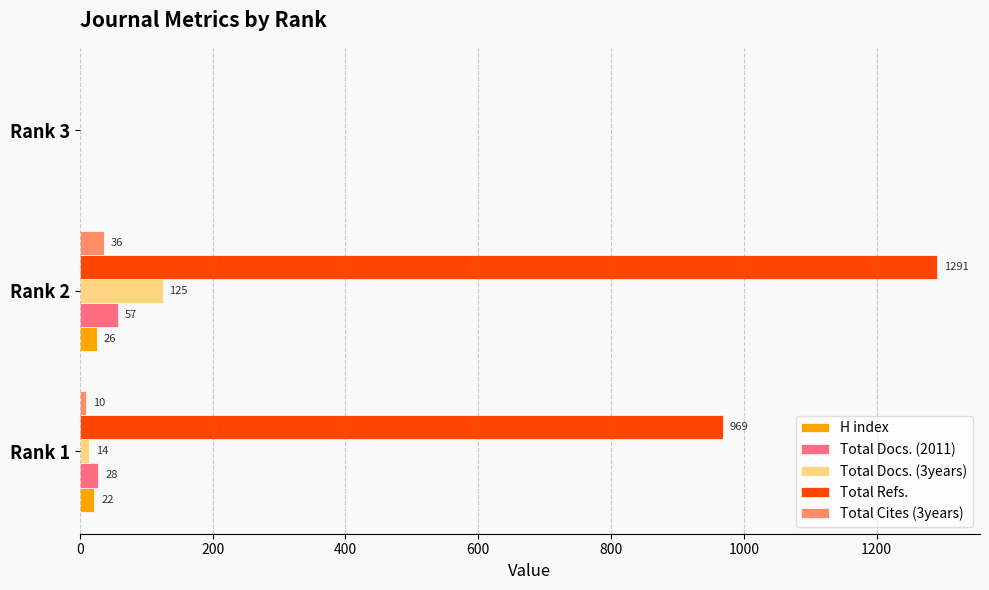

What is the highest value of the Total Docs. (3years) series?

125